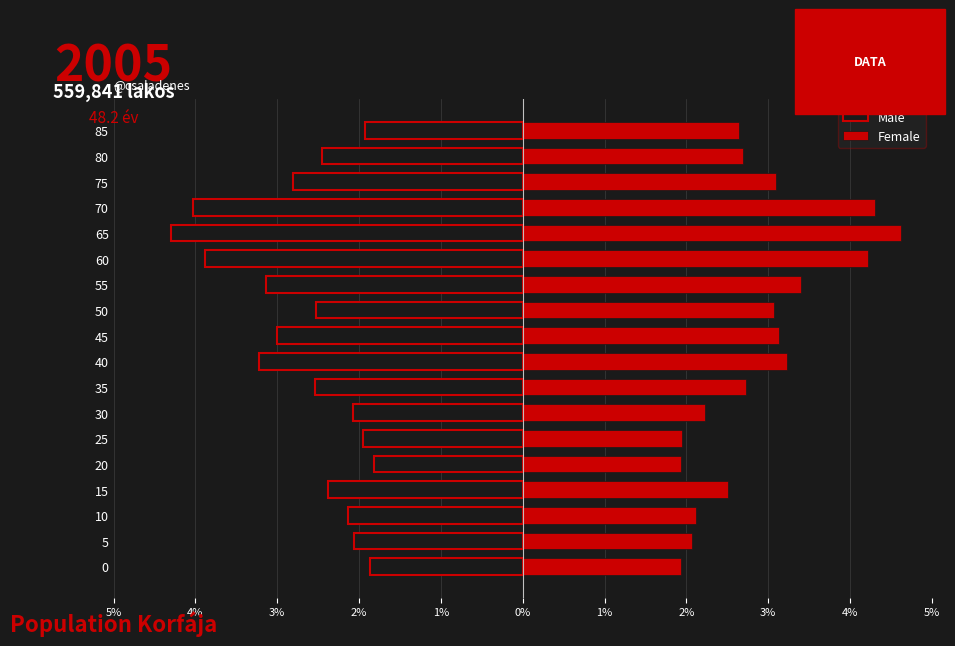

How many groups of bars are there?

18